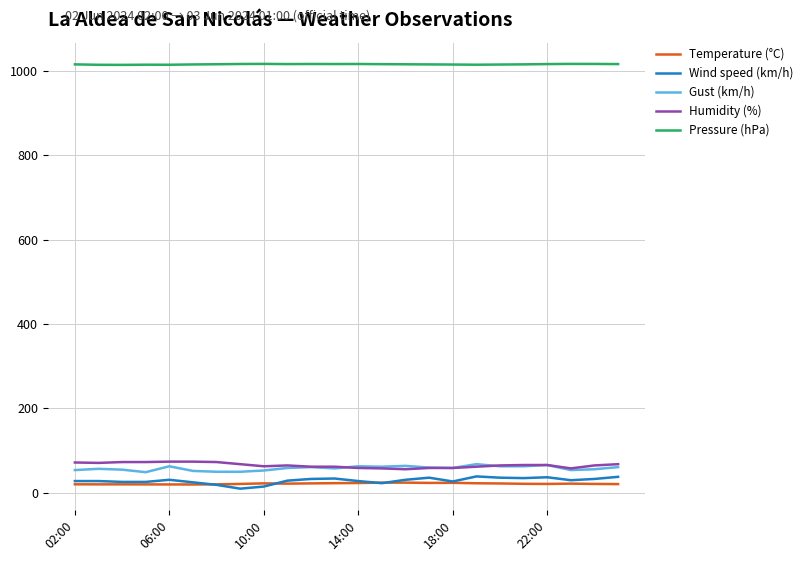

What is the sum of all Pressure (hPa) values?

24359.2